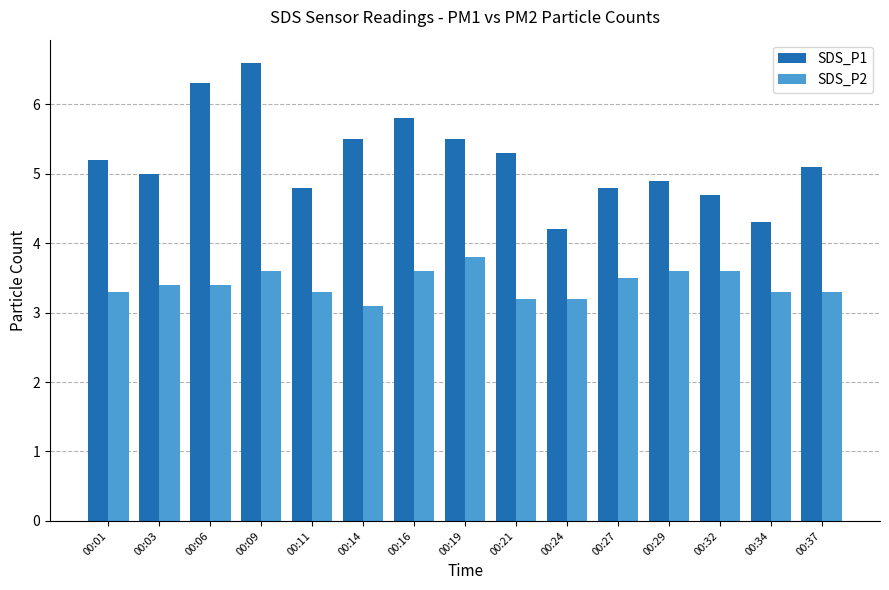

Which series has the widest spread of values?

SDS_P1